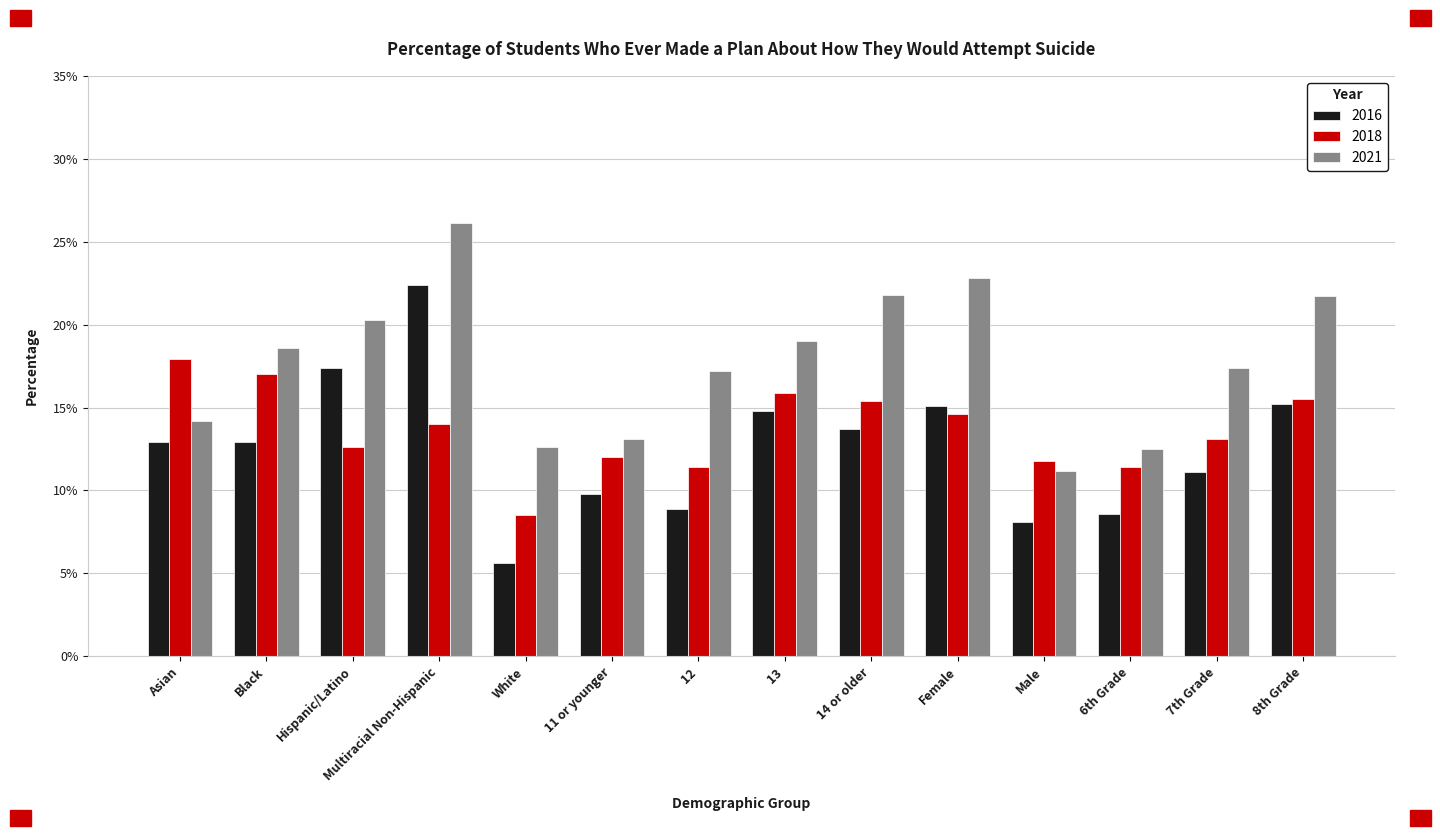

What is the label of the 5th bar from the left?

White